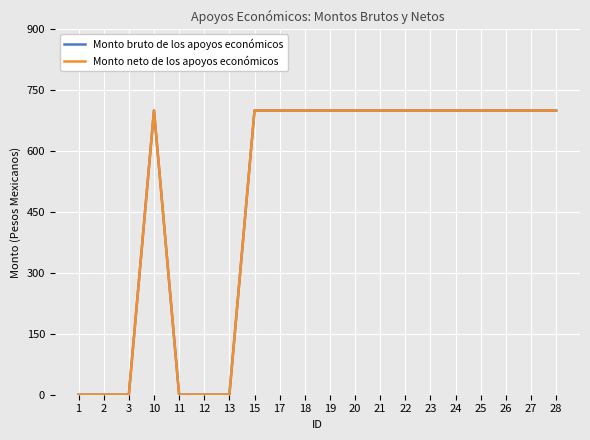

Rank the categories by Monto bruto de los apoyos económicos value from lowest to highest.

1, 2, 3, 11, 12, 13, 10, 15, 17, 18, 19, 20, 21, 22, 23, 24, 25, 26, 27, 28